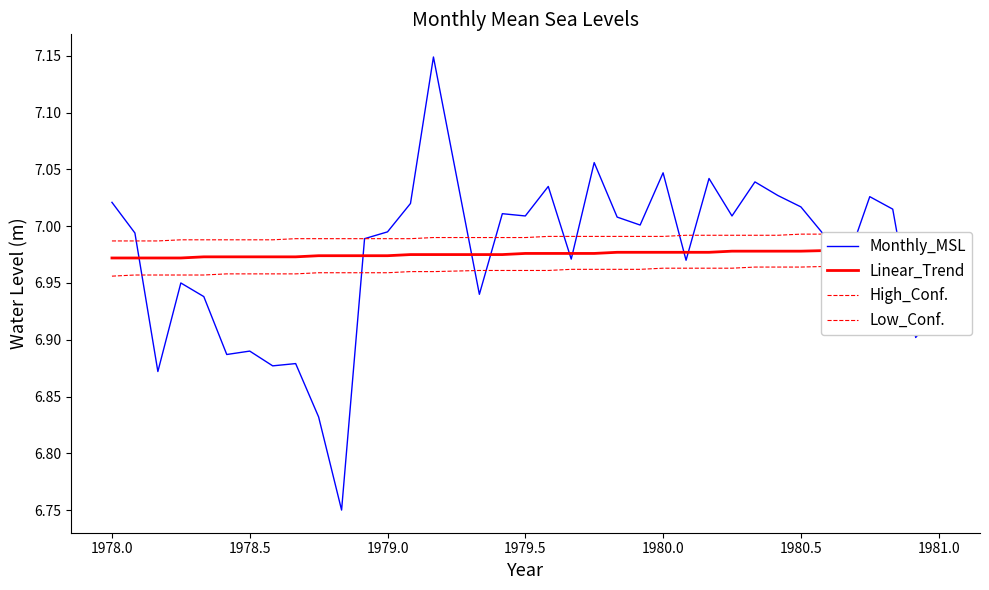

True or false: Monthly_MSL has a value of 9.3 at 1978.5.

False